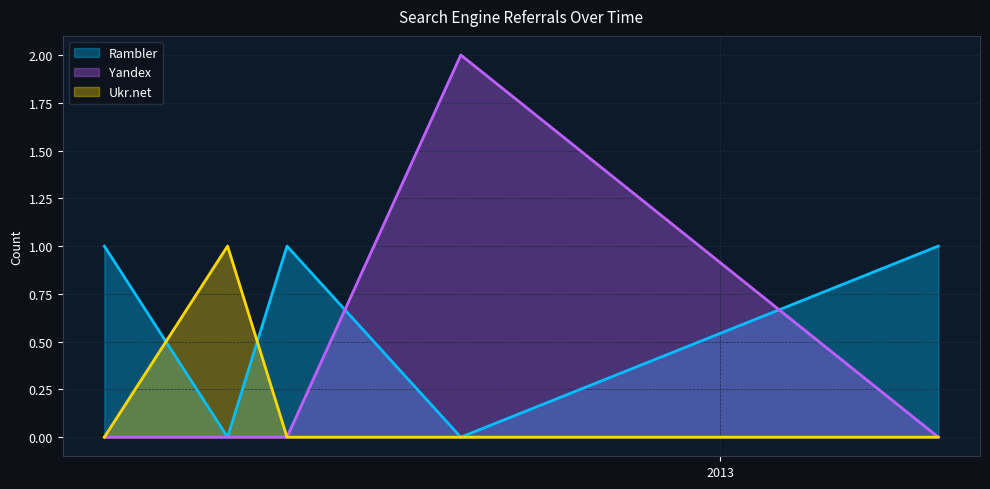

What value does the Rambler series have at 2013-04-10?

1